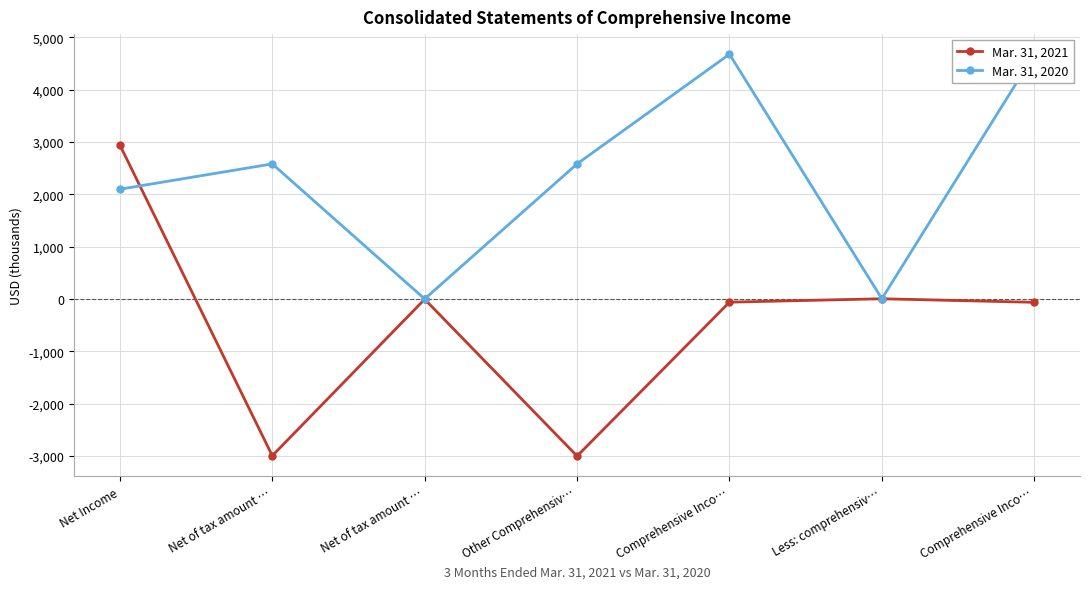

What are all the series names shown in the legend?

Mar. 31, 2021, Mar. 31, 2020